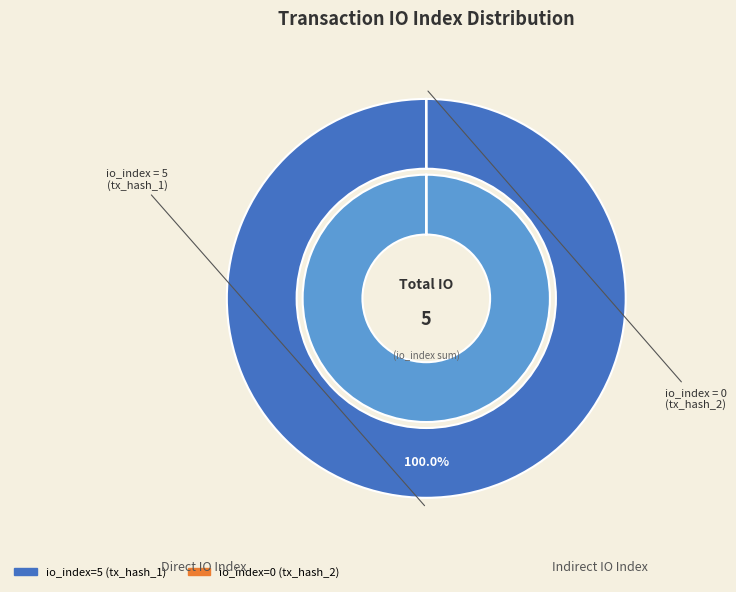

Which category has the smallest portion of the pie?

io_index_0